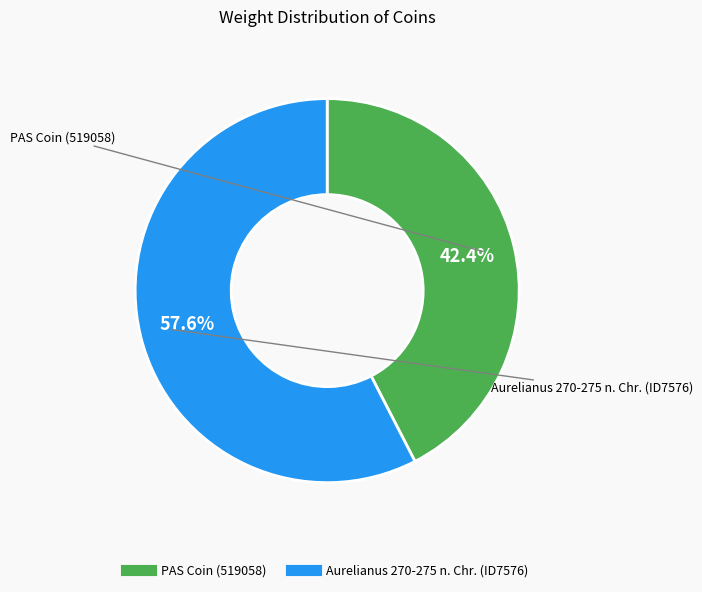

To the nearest percent, what is the average slice percentage?

50%